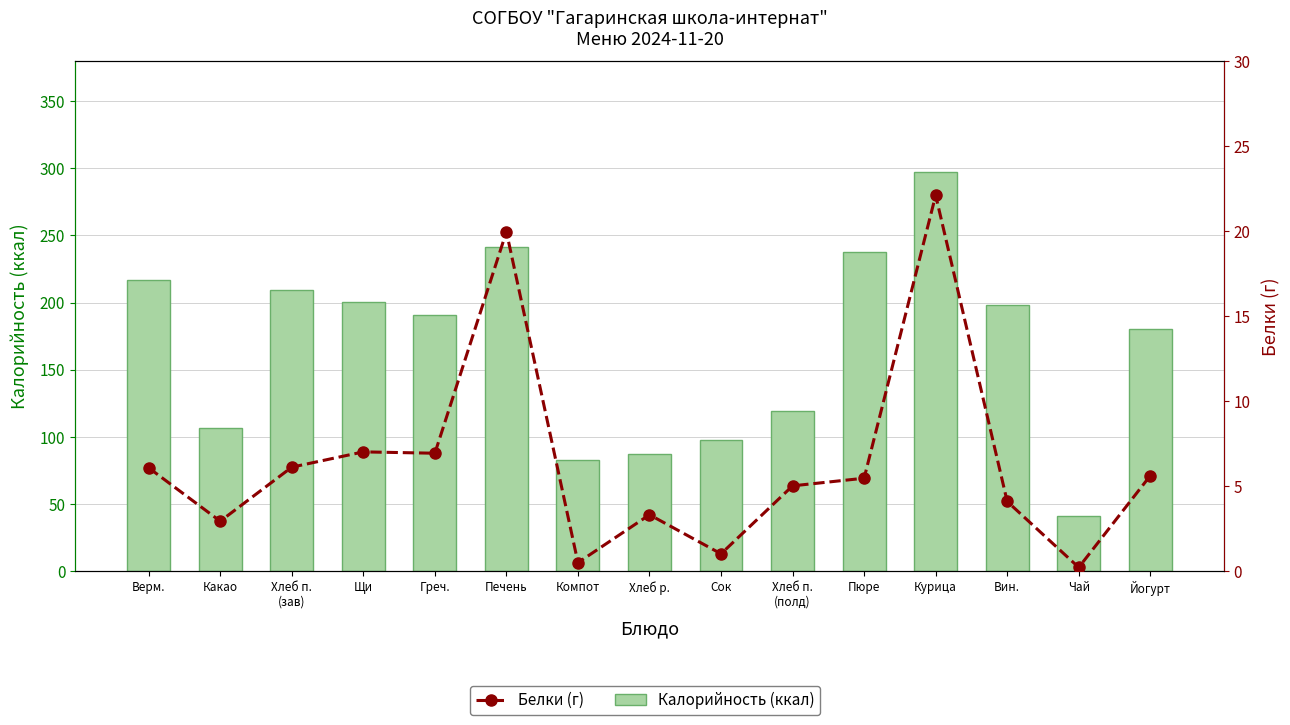

What is the difference between the maximum and second lowest values in the Белки (г) series?

21.6